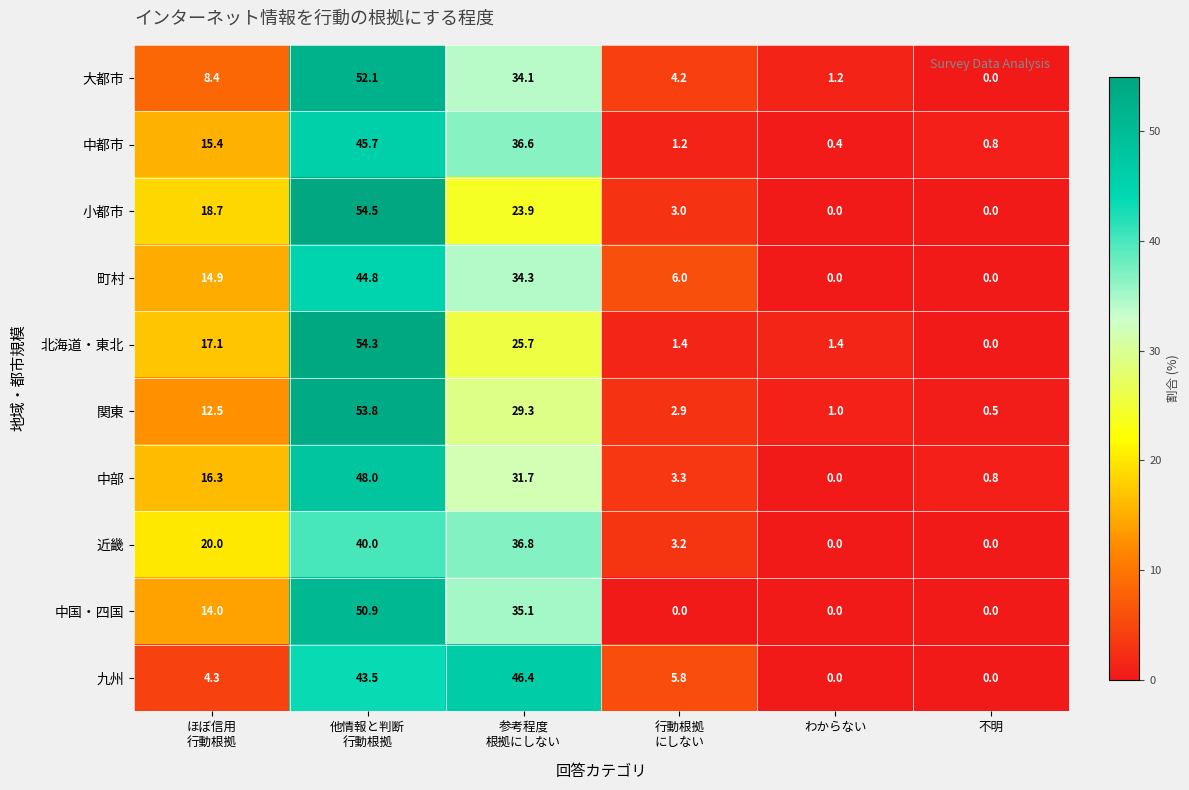

What is the maximum value for 大都市?

52.1